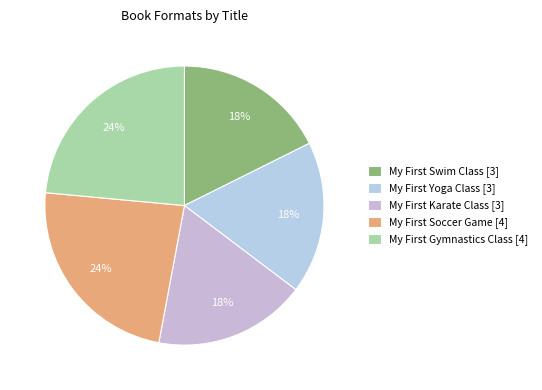

How many slices are in this pie chart?

5